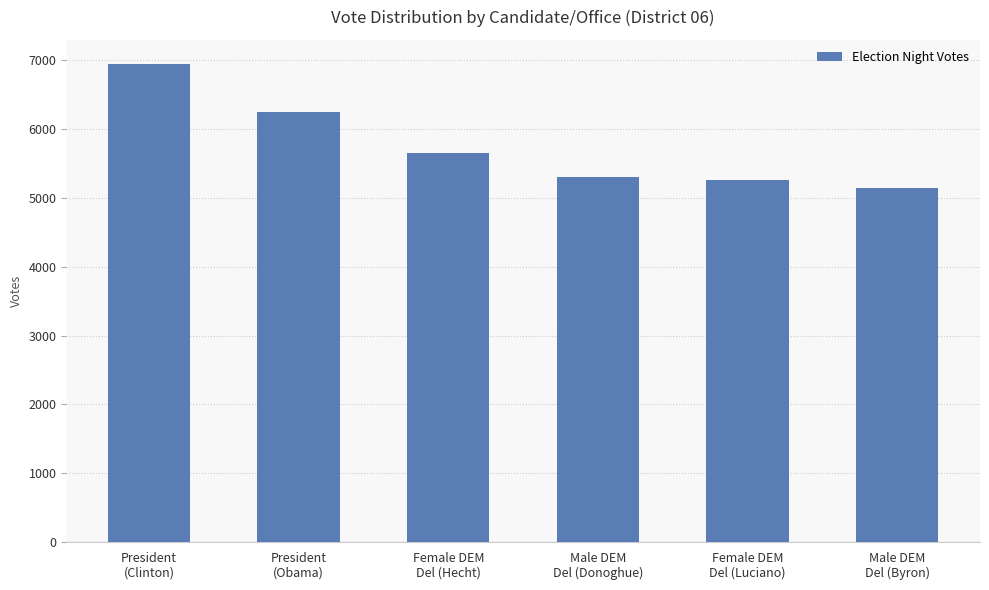

What is the difference between the second highest and second lowest values?

991